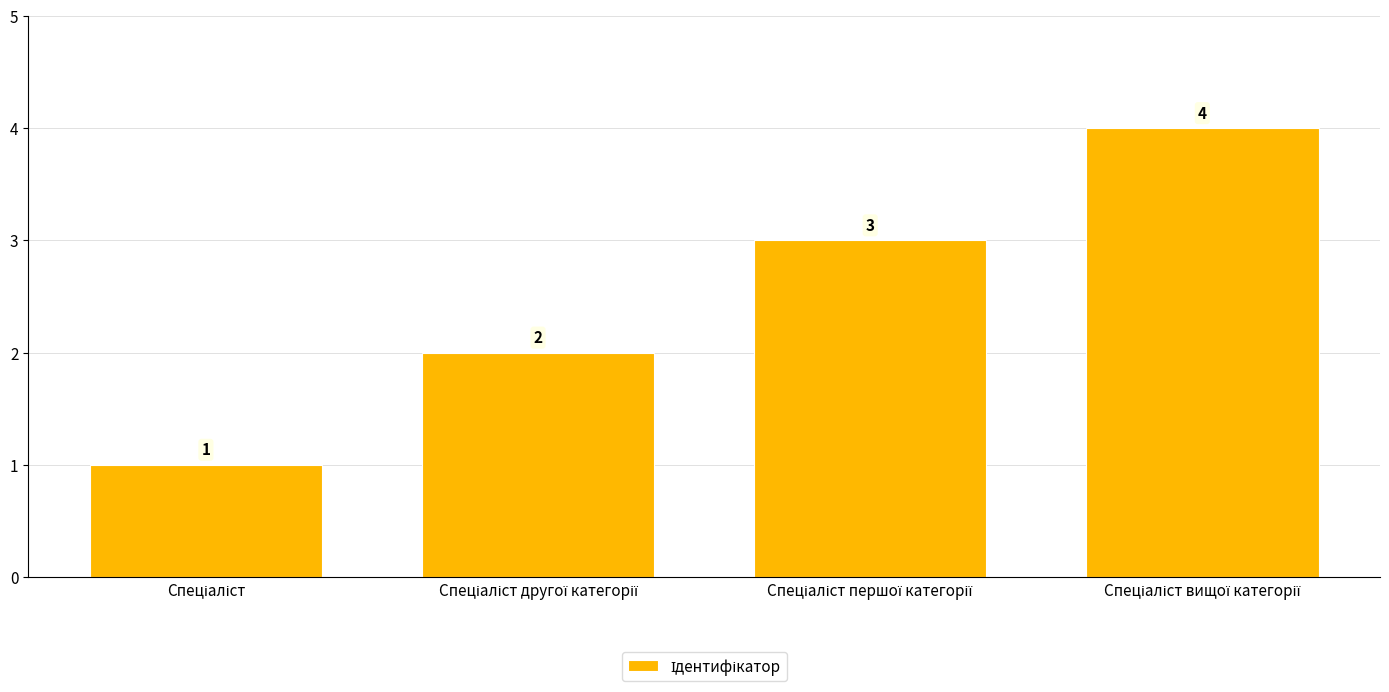

What is the difference between the maximum and minimum values?

3